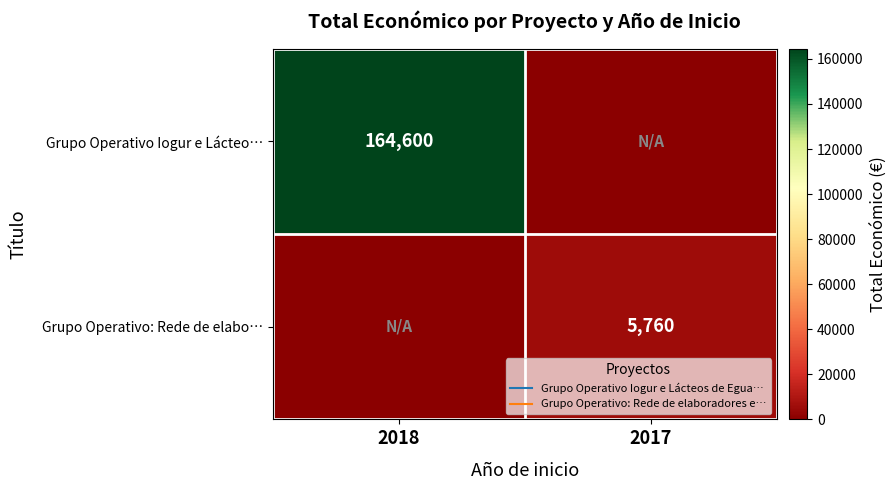

What is the approximate value of Grupo Operativo Iogur e Lácteo… at 2018, to the nearest 10?

164600